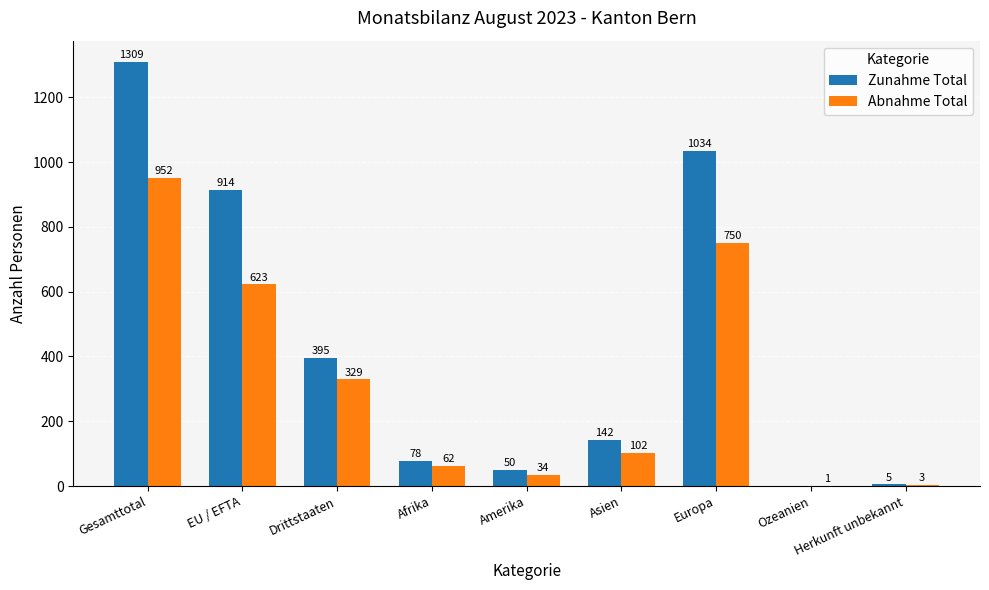

Where is Zunahme Total nearest to the value 654?

Drittstaaten